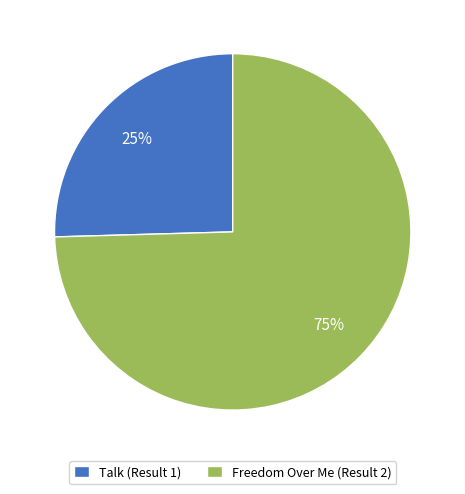

Is it true that Freedom Over Me (Result 2) is 75% of the pie?

True